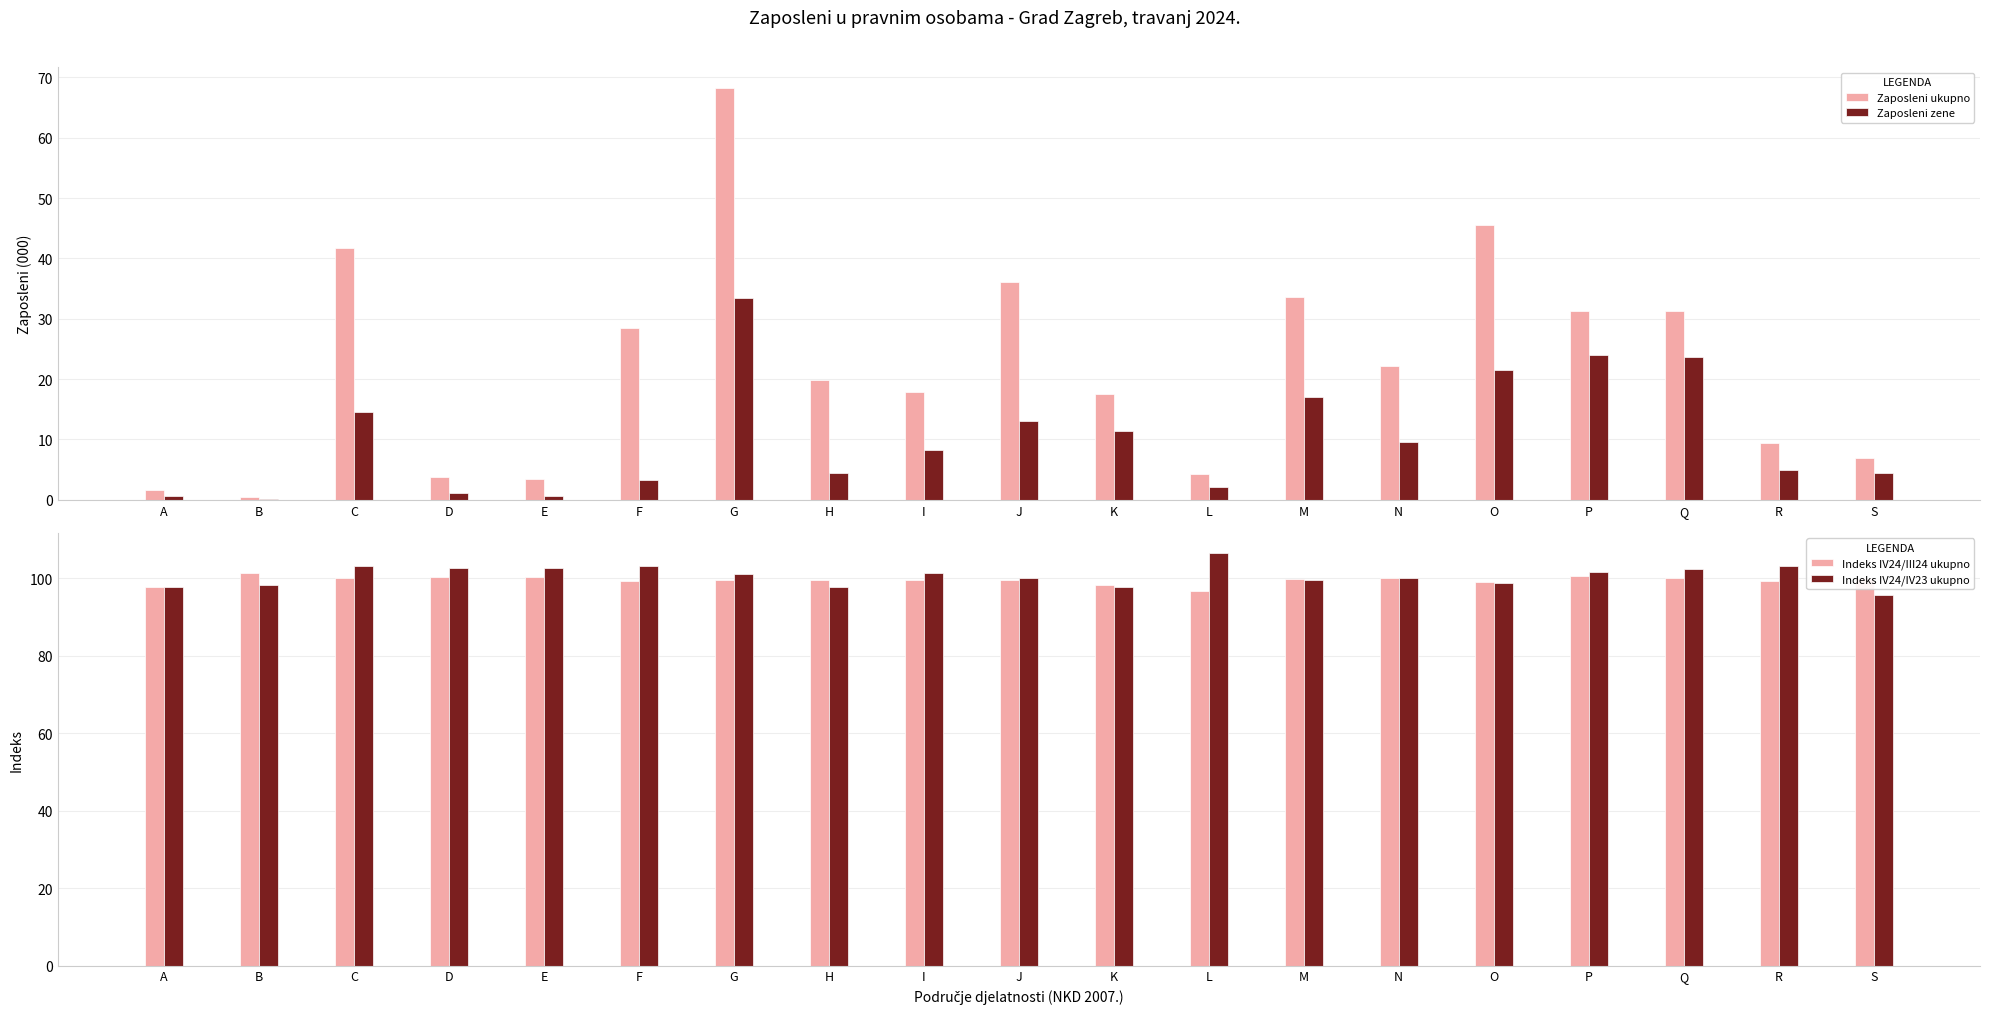

Reading right to left, what are all the values shown in this chart?

Zaposleni ukupno: S=7.0	R=9.4	Q=31.3	P=31.3	O=45.5	N=22.2	M=33.5	L=4.3	K=17.6	J=36.2	I=17.9	H=19.9	G=68.3	F=28.5	E=3.4	D=3.7	C=41.8	B=0.5	A=1.6
Zaposleni zene: S=4.5	R=4.9	Q=23.6	P=24.0	O=21.5	N=9.6	M=17.1	L=2.1	K=11.5	J=13.0	I=8.3	H=4.5	G=33.4	F=3.3	E=0.7	D=1.2	C=14.5	B=0.1	A=0.7
Indeks IV24/III24 ukupno: S=100.0	R=99.4	Q=100.1	P=100.6	O=99.0	N=100.1	M=99.8	L=96.8	K=98.4	J=99.5	I=99.6	H=99.6	G=99.6	F=99.3	E=100.3	D=100.5	C=100.1	B=101.5	A=97.8
Indeks IV24/IV23 ukupno: S=95.7	R=103.3	Q=102.4	P=101.8	O=98.8	N=100.0	M=99.6	L=106.5	K=97.7	J=100.0	I=101.5	H=97.9	G=101.2	F=103.3	E=102.8	D=102.7	C=103.1	B=98.2	A=97.8